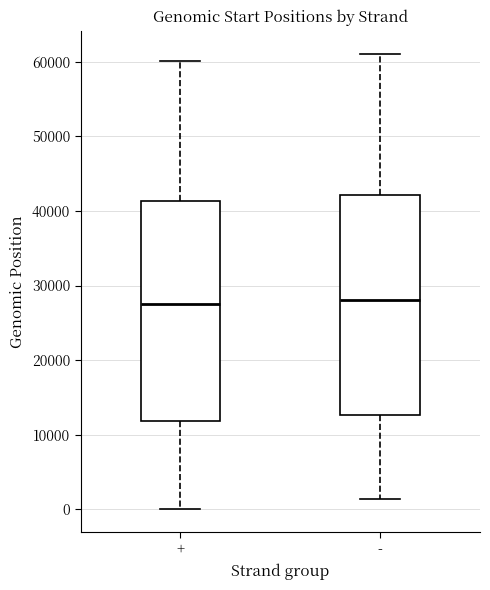

Reading left to right, transcribe this box plot: for each box, give where its median line is, the range the box spans, and where its two whiskers end, as read against the y-axis. The values are not printed on the chart, so give them approximately, as read against the axis.

+: median 27000, box 12000 to 41000, whiskers 0 to 60000
-: median 28000, box 13000 to 42000, whiskers 1000 to 61000